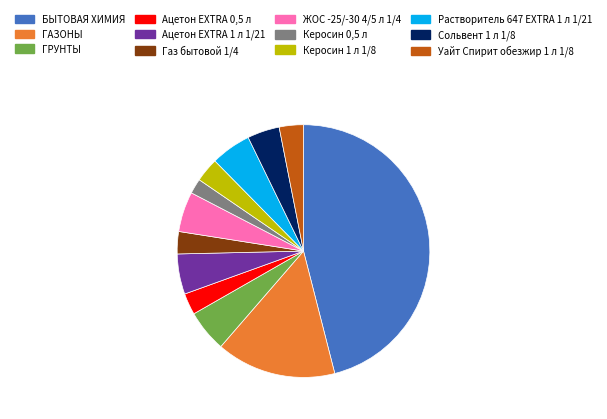

How many segments does this pie chart have?

12